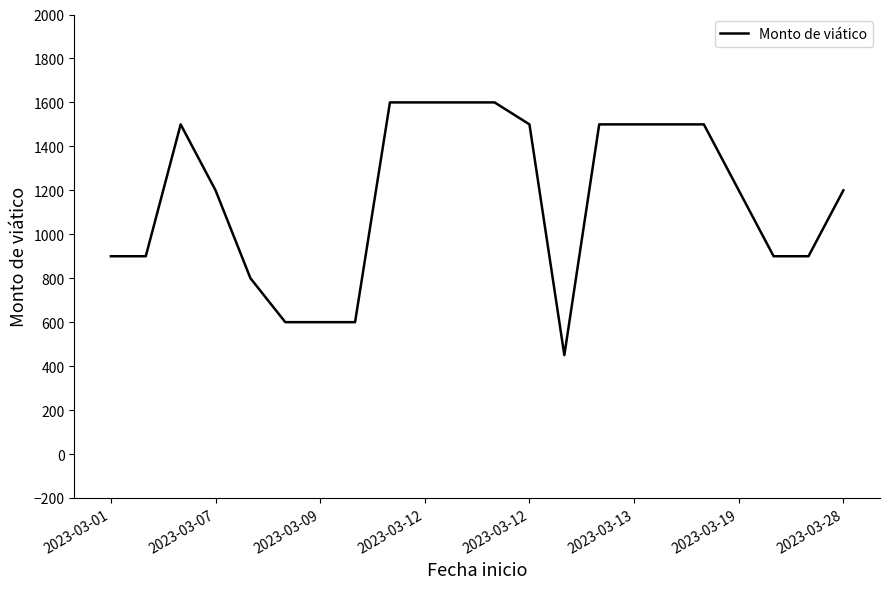

What is the greatest value displayed?

1600